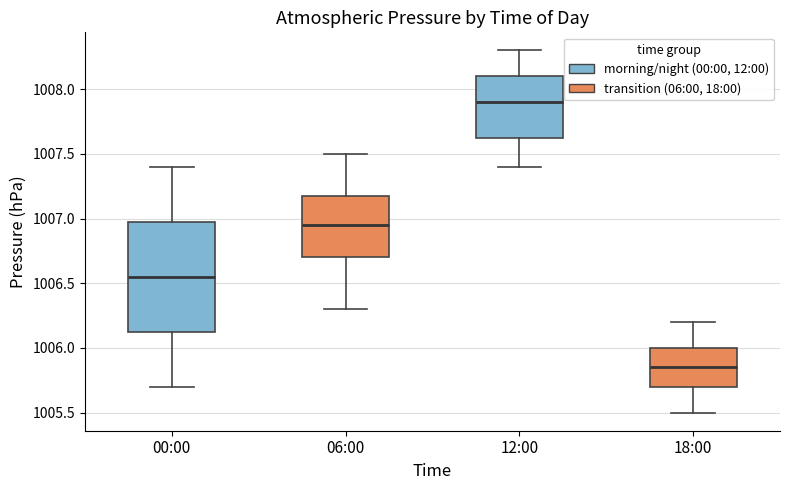

Reading left to right, read every box against the y-axis: the position of its median line, the range the box covers, and the ends of its whiskers. The values are not printed on the chart, so give them approximately, as read against the axis.

00:00: median 1006.55, box 1006.15 to 1007.00, whiskers 1005.70 to 1007.40
06:00: median 1006.95, box 1006.70 to 1007.20, whiskers 1006.30 to 1007.50
12:00: median 1007.90, box 1007.65 to 1008.10, whiskers 1007.40 to 1008.30
18:00: median 1005.85, box 1005.70 to 1006.00, whiskers 1005.50 to 1006.20